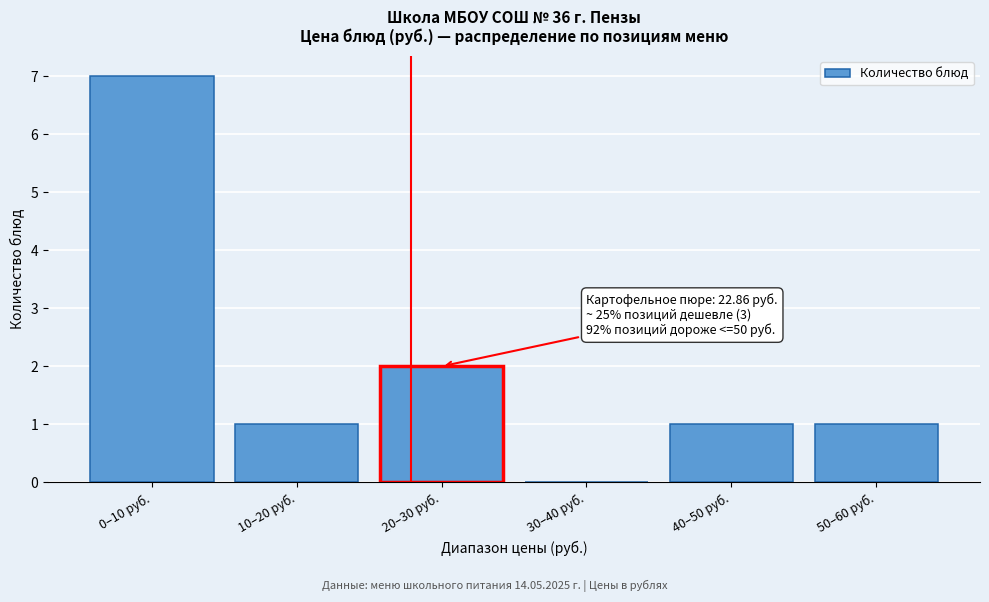

Reading right to left, list all the values displayed in this chart.

50–60 руб.=1	40–50 руб.=1	30–40 руб.=0	20–30 руб.=2	10–20 руб.=1	0–10 руб.=7